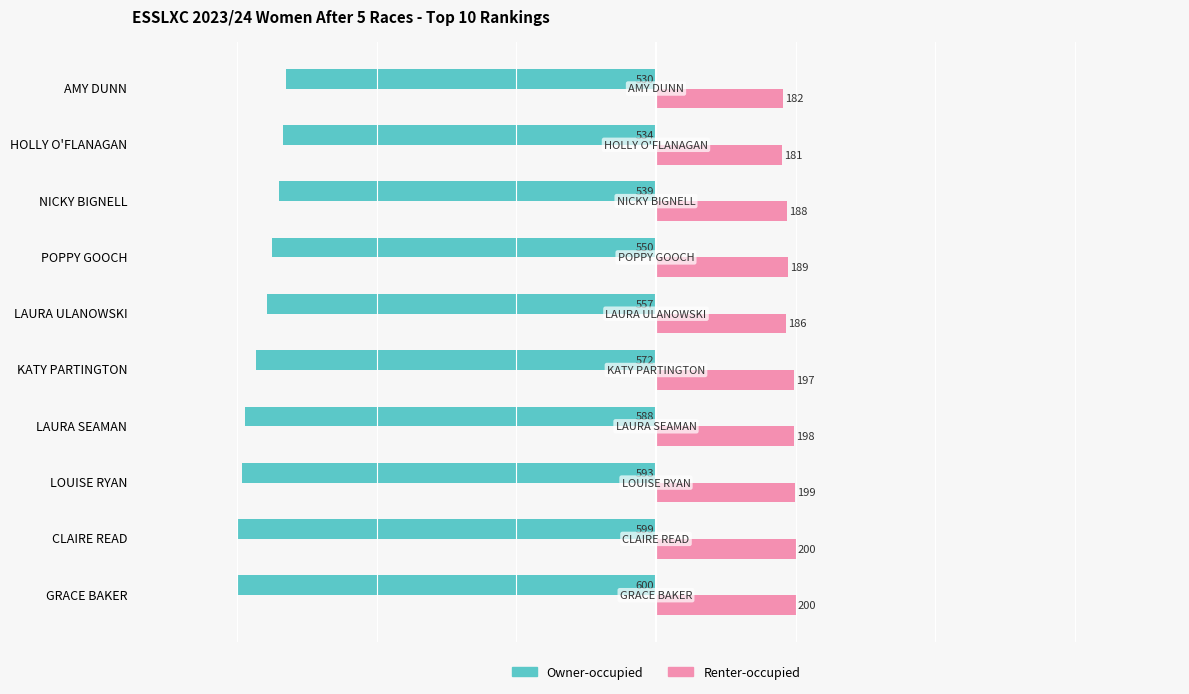

Is it true that Renter-occupied equals 200 at CLAIRE READ?

True